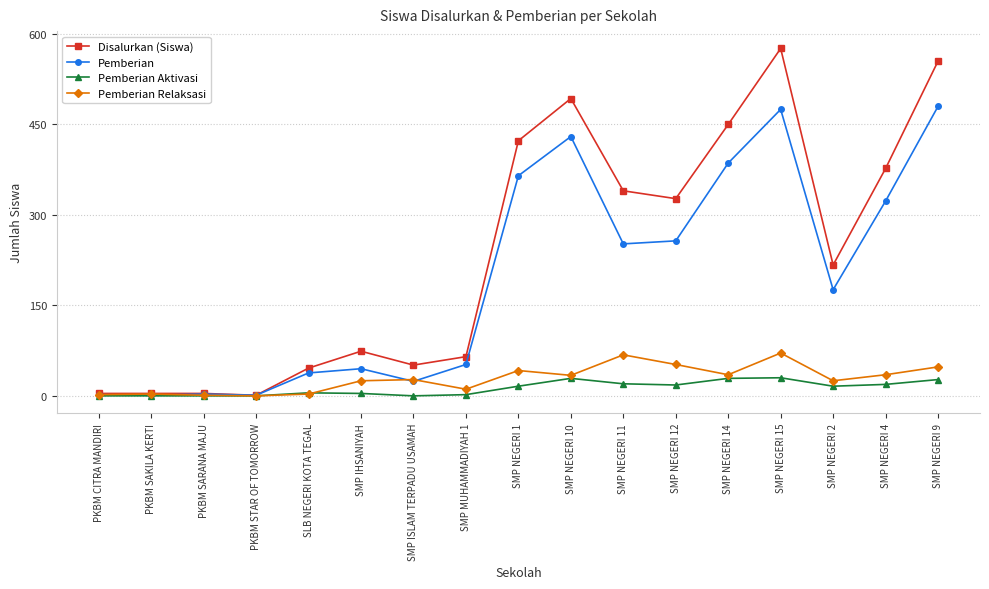

The Pemberian Relaksasi series shows 25 at SMP IHSANIYAH. True or false?

True